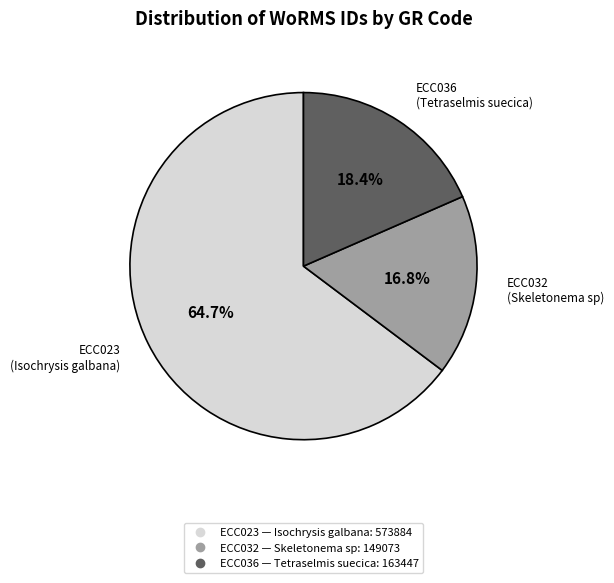

What is the largest slice in the pie chart?

ECC023